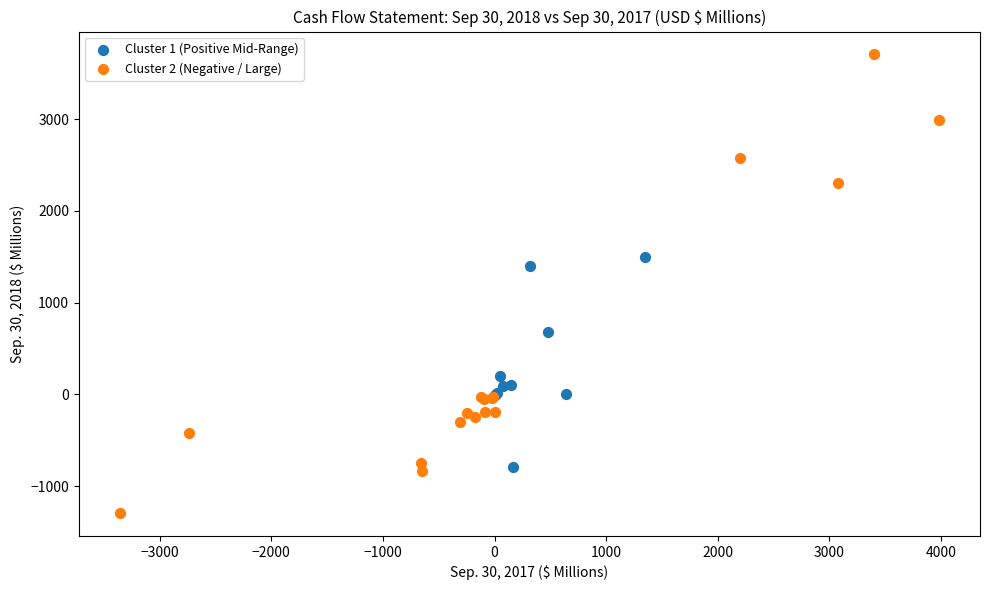

Which series contains the lowest Y value?

Cluster 2 (Negative / Large)